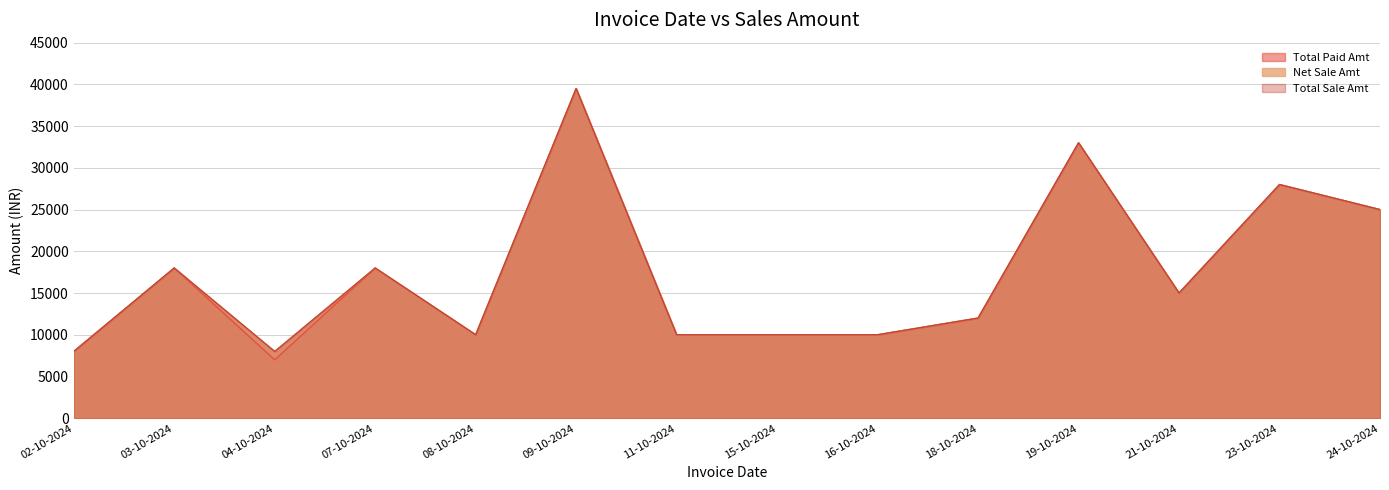

How many data points does each series have?

14